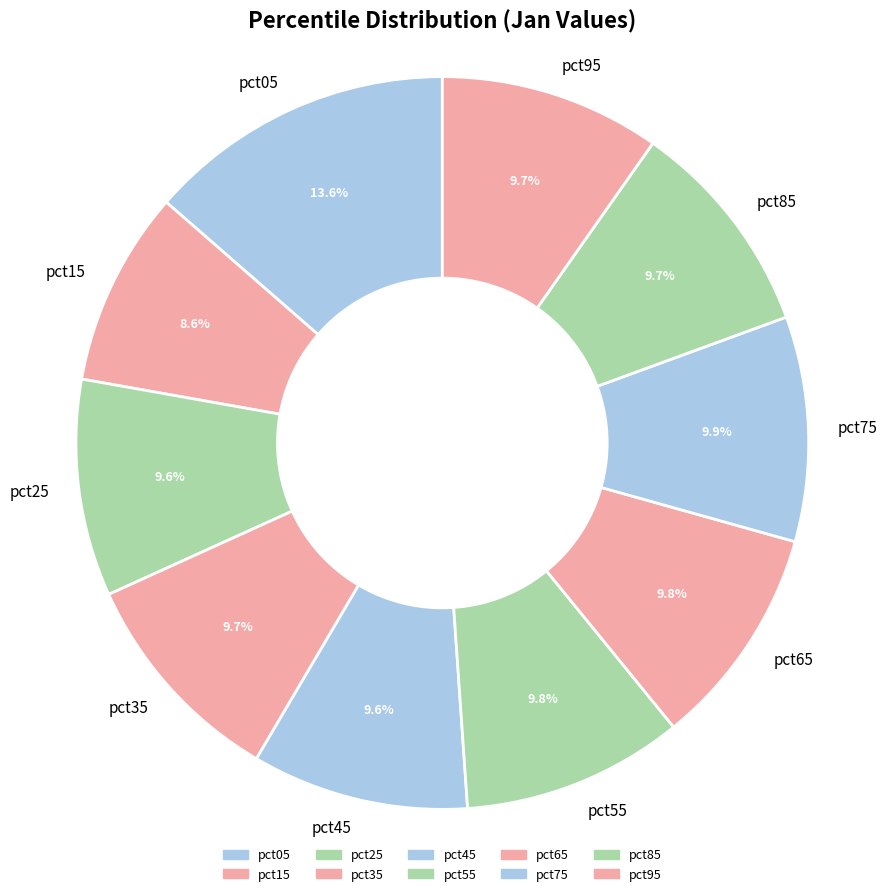

Which slice is the smallest?

pct15